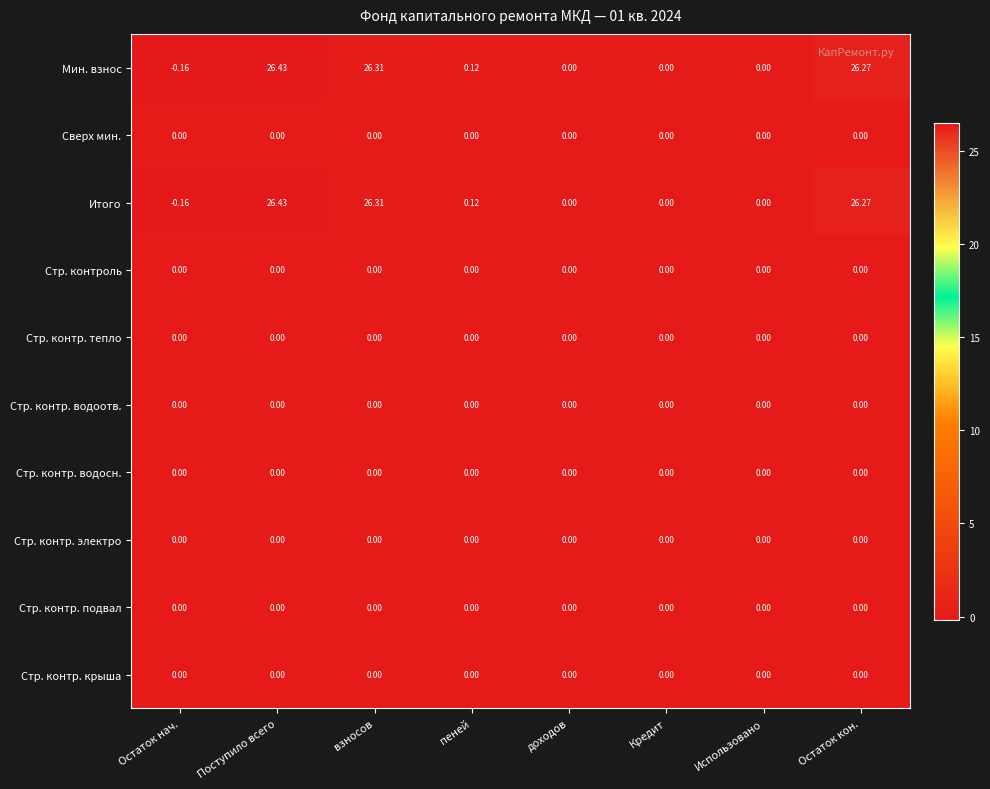

At how many categories does at least one series exceed 11?

3